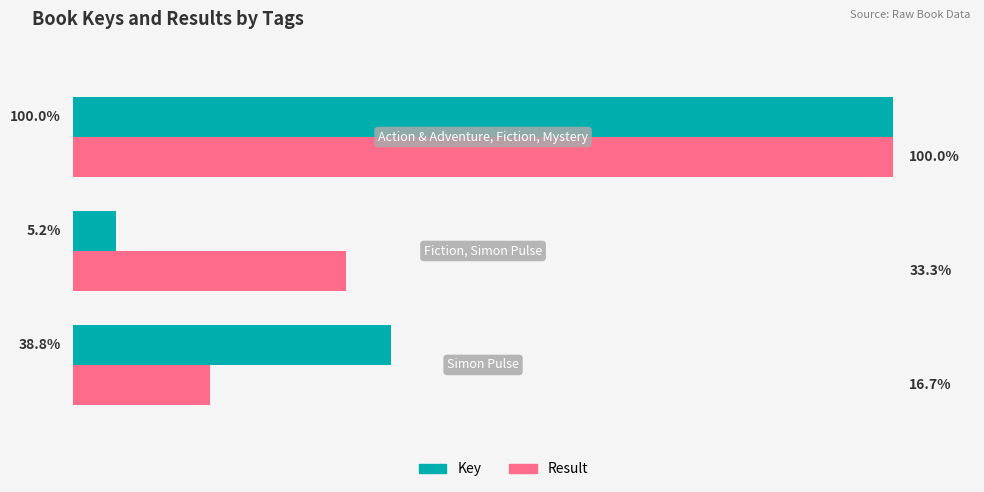

What is the value of the Result bar at the 3rd from the left?

100.0